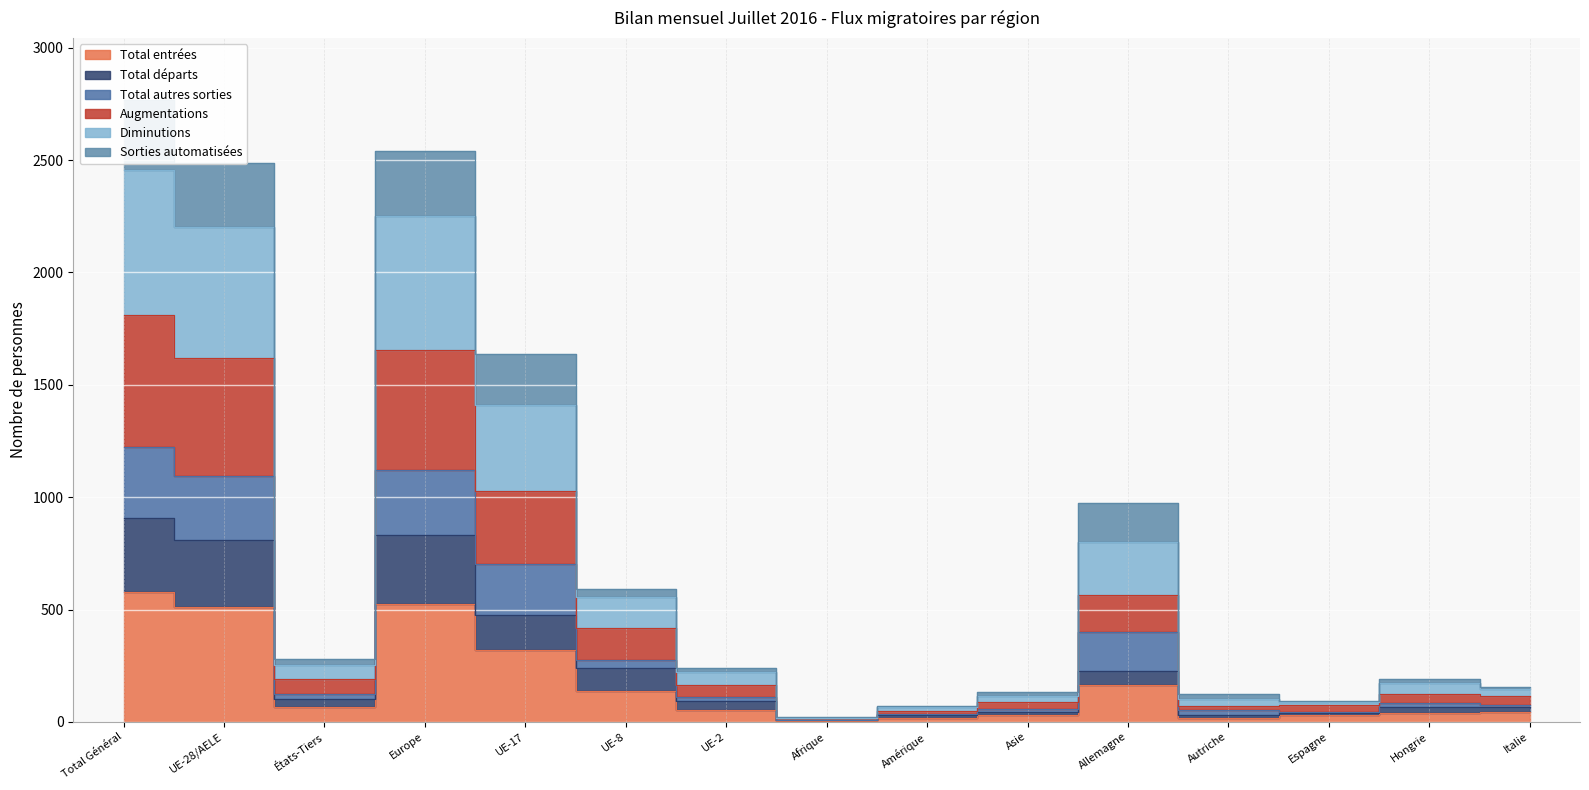

How many values in the Total entrées series exceed 51?

7